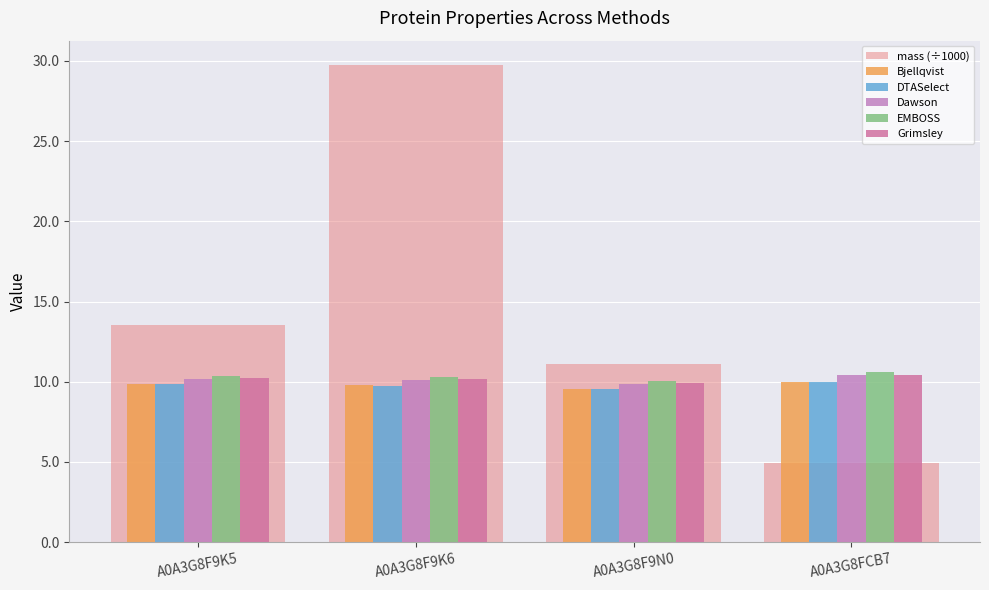

True or false: EMBOSS has a value of 14.9 at A0A3G8F9K5.

False